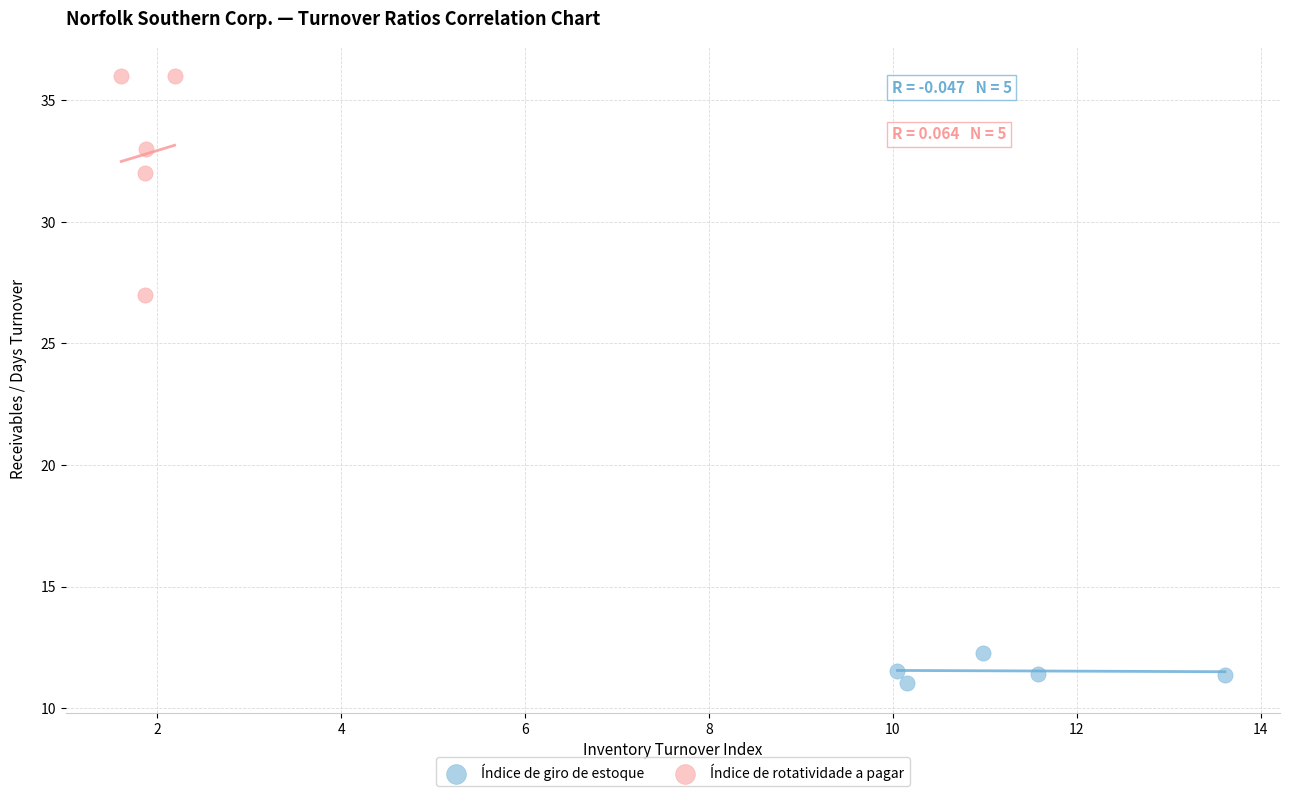

Which series has the widest spread of Y values?

Índice de rotatividade a pagar